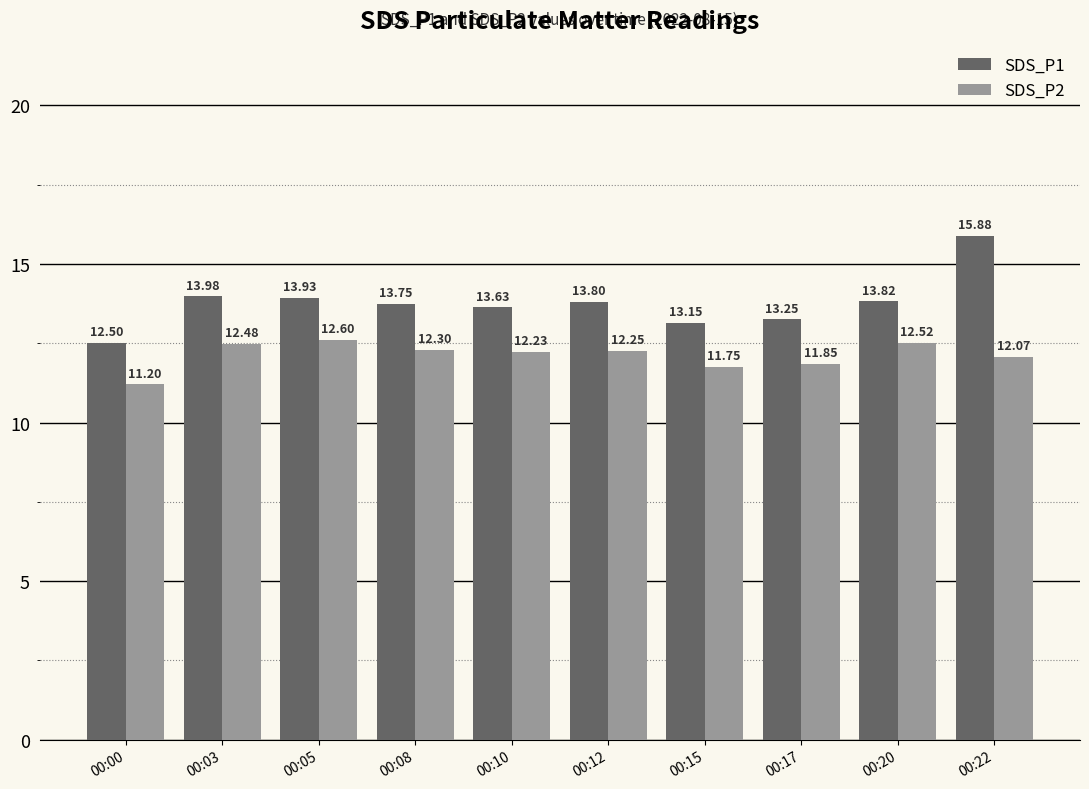

Are the bars grouped side by side (vs. stacked)?

Yes